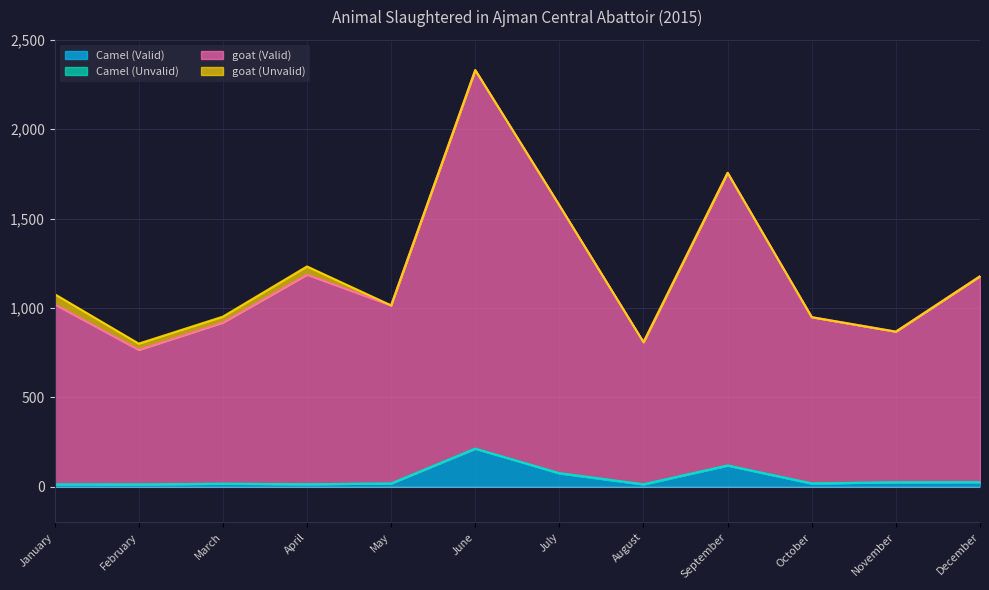

What is the minimum value for goat (Valid)?

765